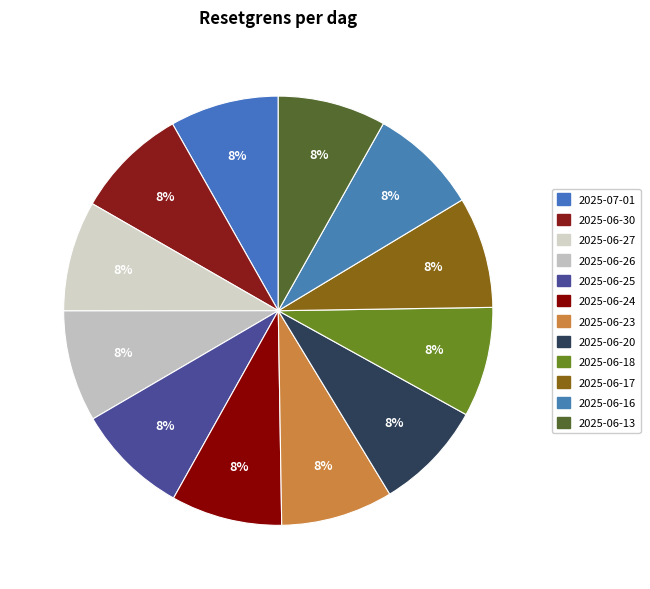

Count the number of slices in the pie.

12